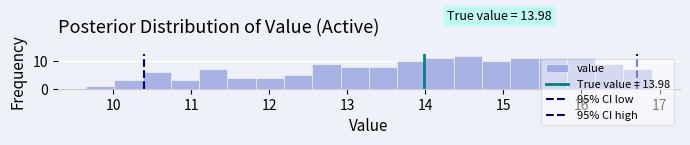

Around what value on the x-axis is the tallest bar? Give the approximate position of its centre, as read against the axis.

14.5